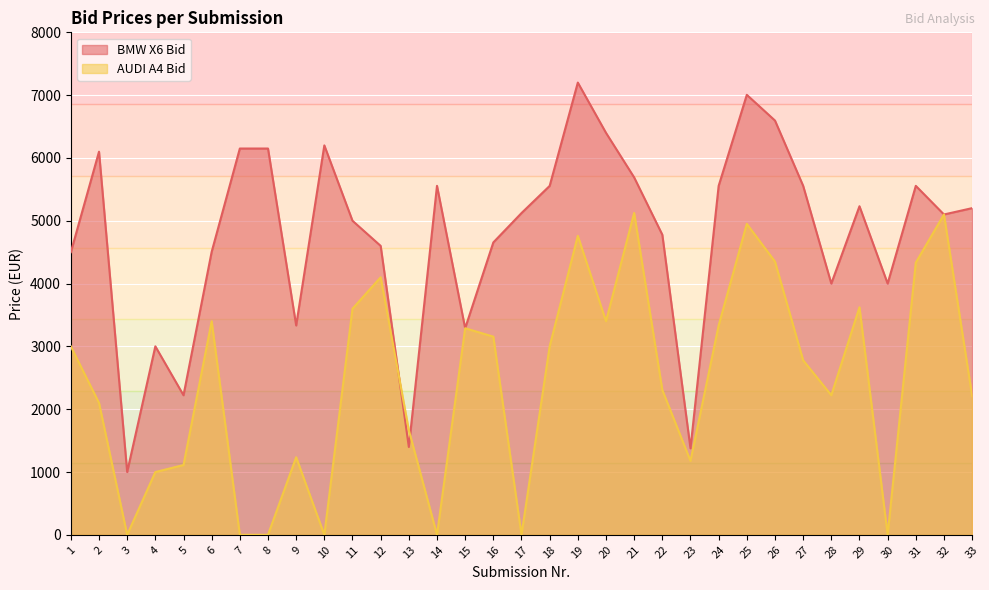

How many lines are shown in the chart?

2